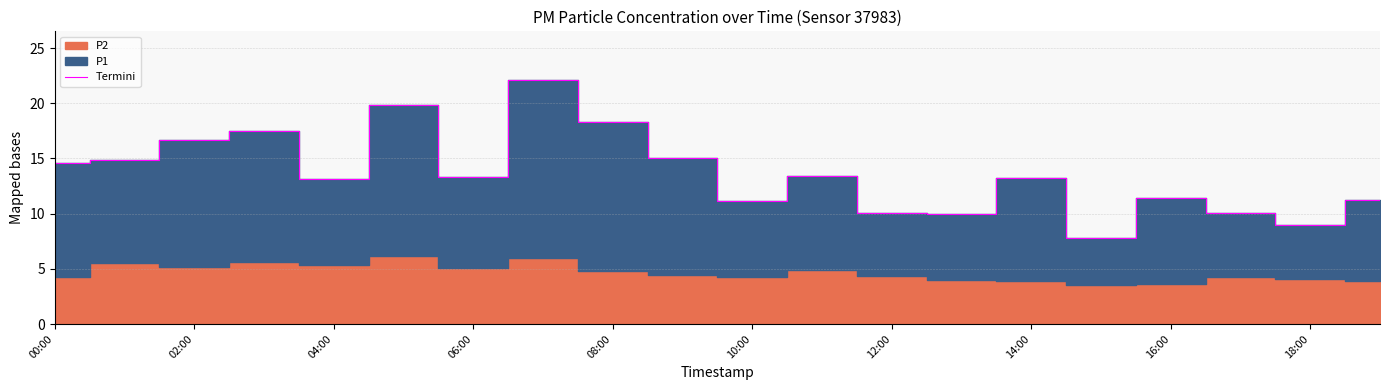

Is it true that Termini equals 8.9 at 18:00?

True